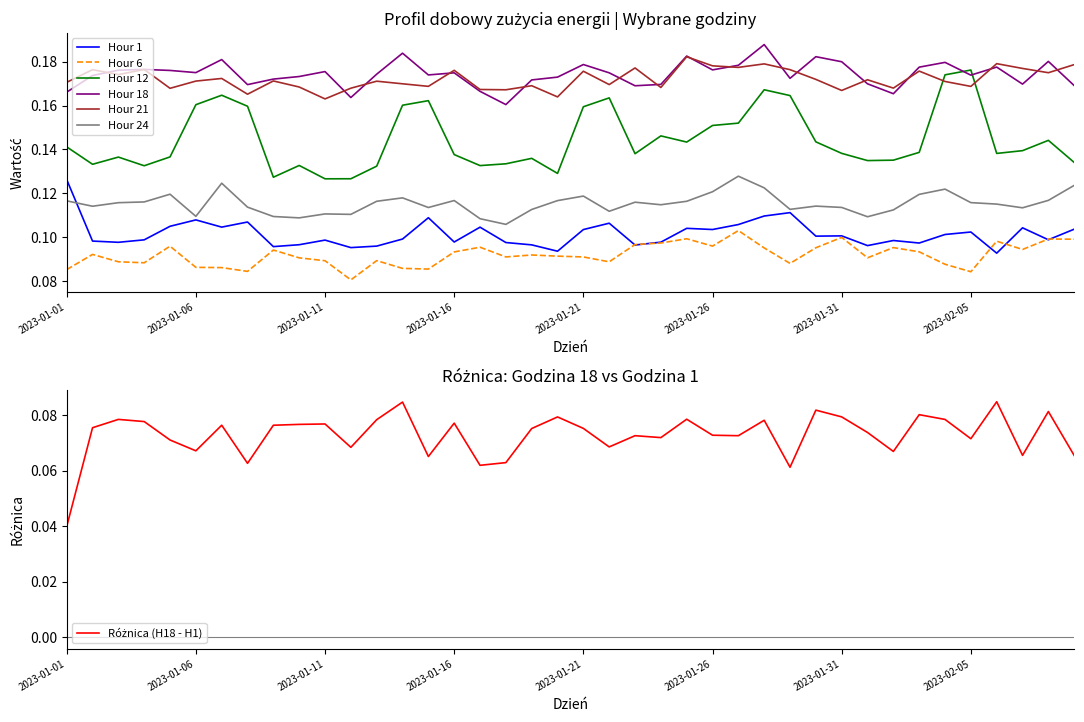

Which category has the highest value across all series?

2023-01-28